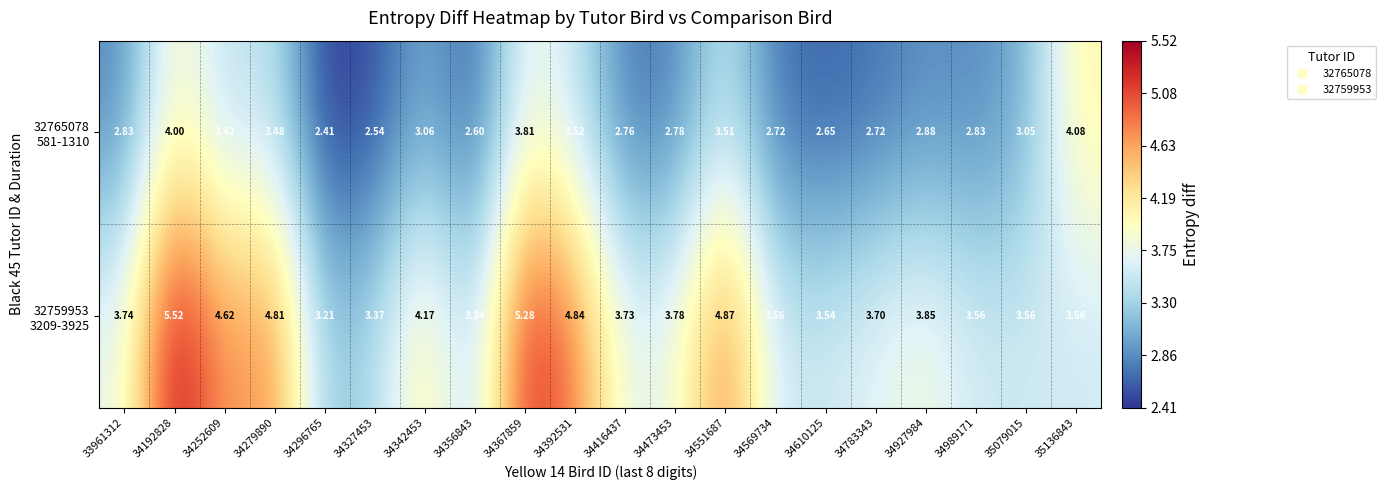

Count the number of categories in the chart.

20